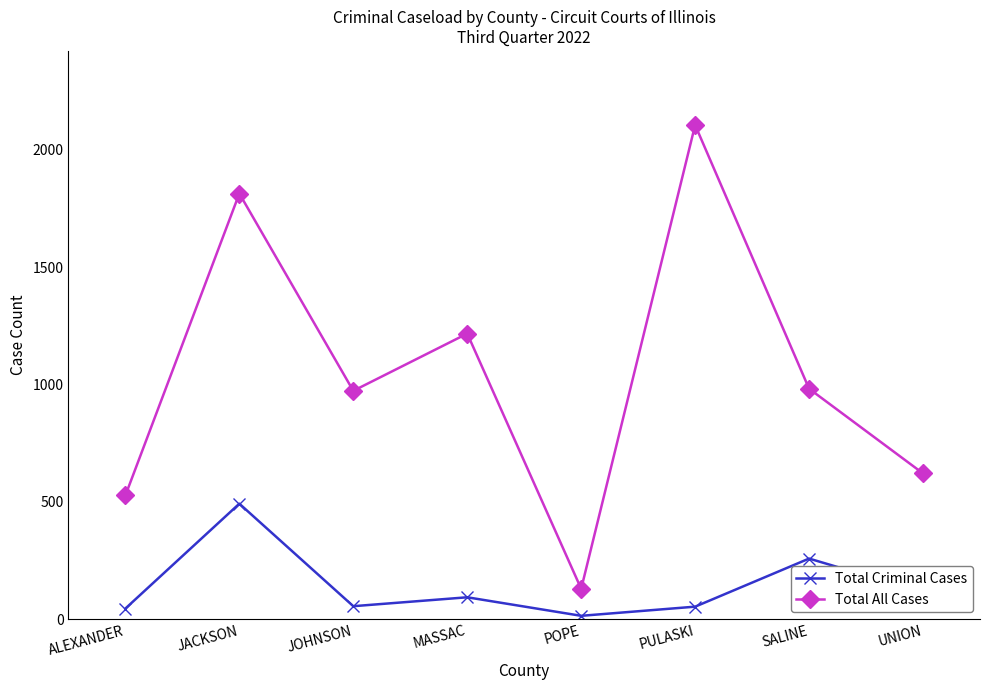

In Total Criminal Cases, how many points are higher than both neighbors (excluding endpoints)?

3